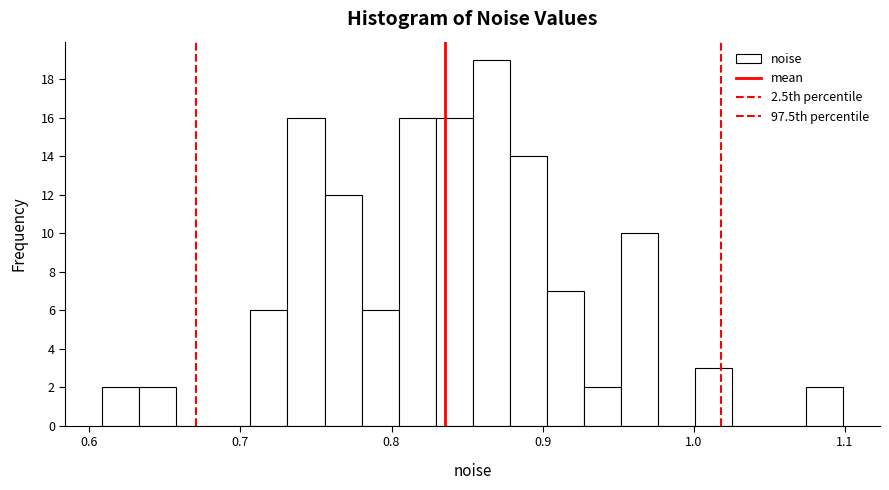

Read against the x-axis, roughly where is the centre of the tallest bar?

0.87